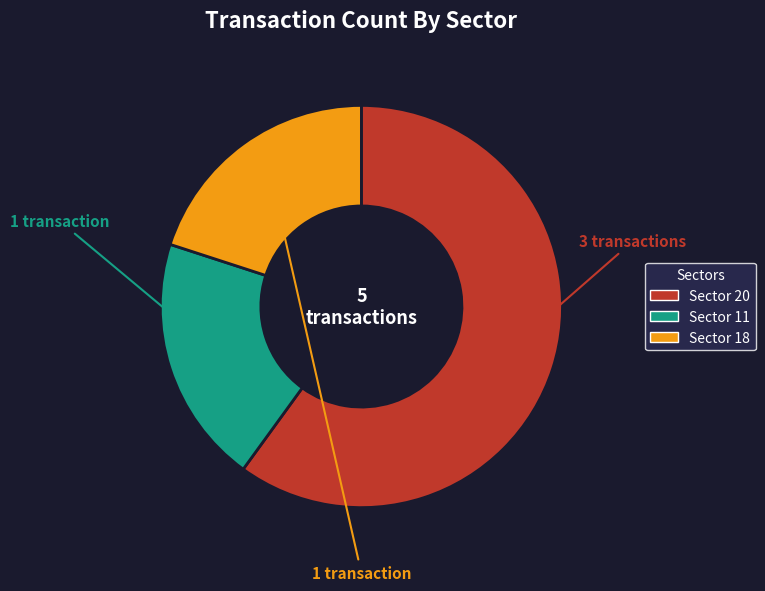

Is there any slice that represents more than half of the pie?

Yes